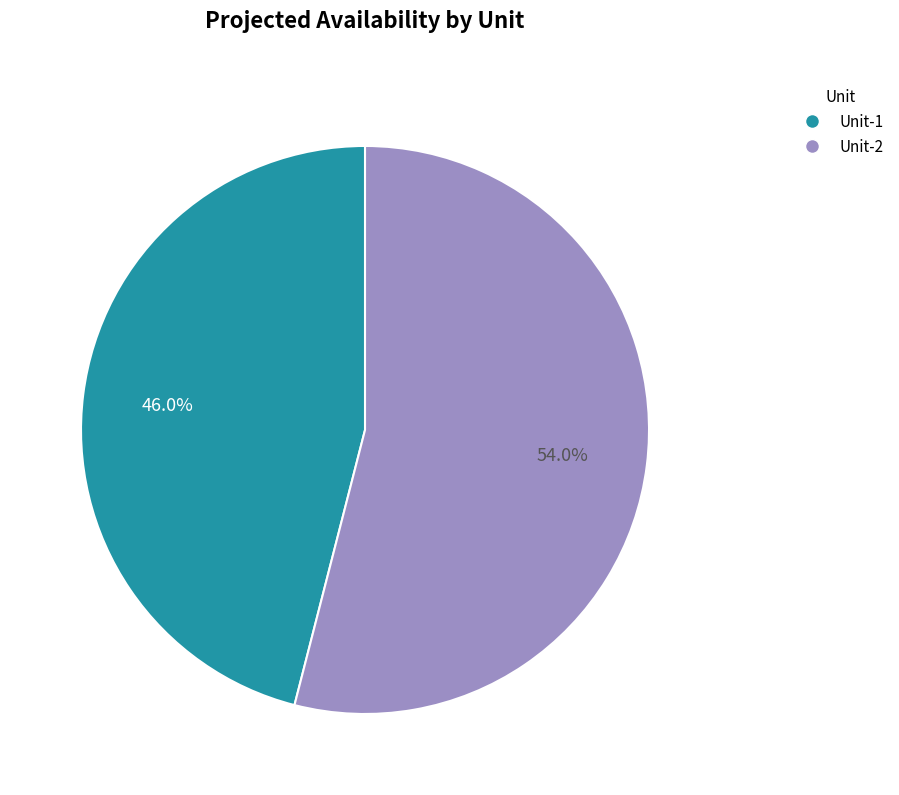

Which category has the smallest portion of the pie?

Unit-1